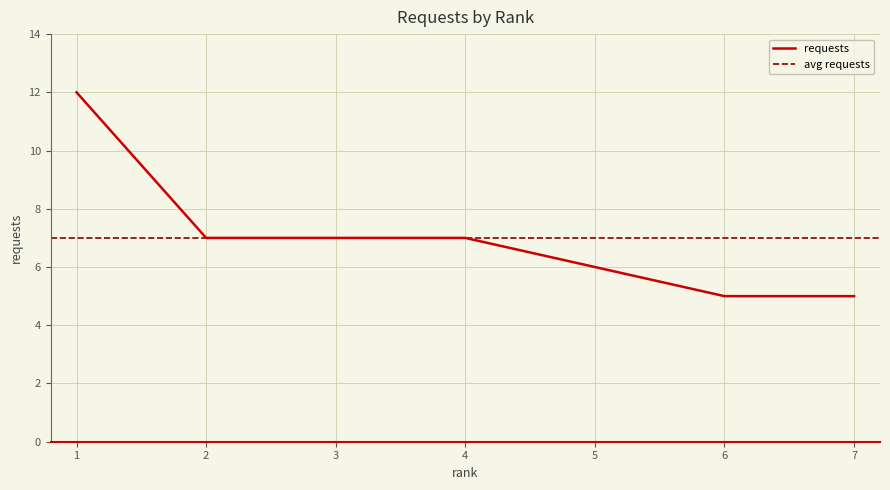

At which category does the chart reach its peak across all series?

1